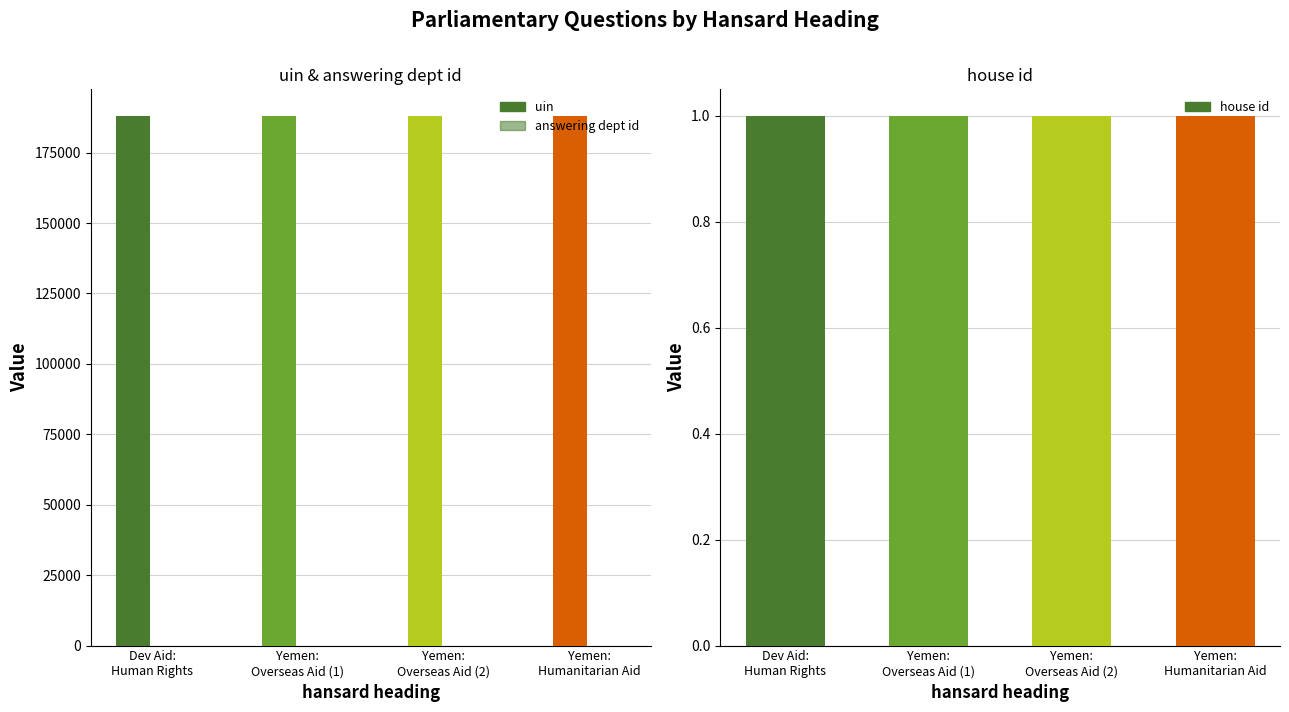

How many values in the uin series exceed 188067?

1